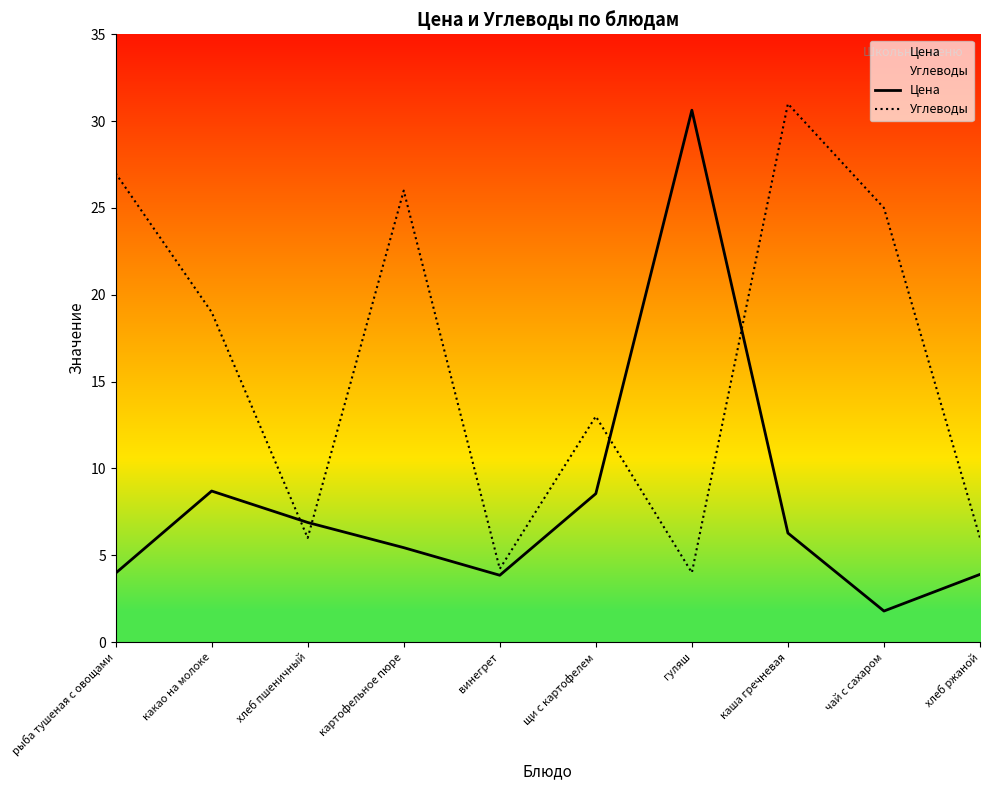

Where is the first local maximum for Углеводы?

картофельное пюре